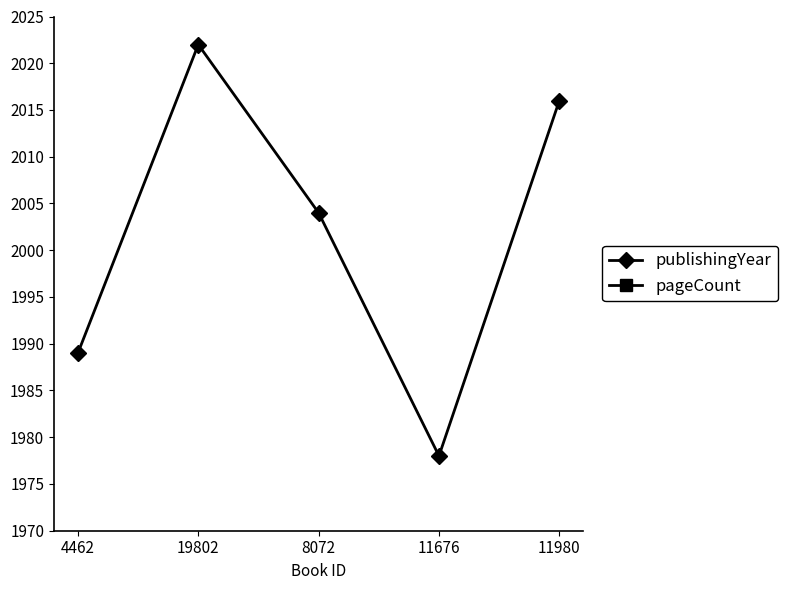

Which series has the largest total across all categories?

publishingYear